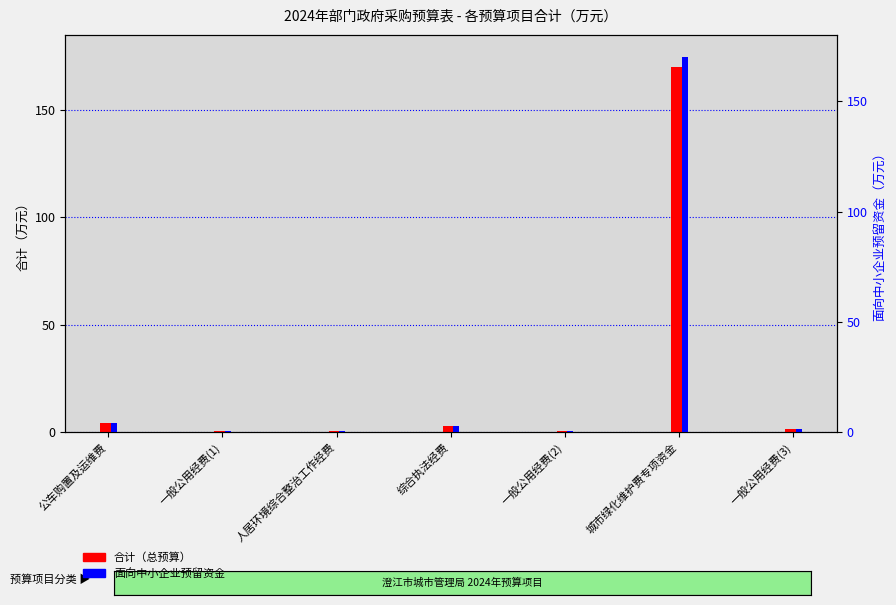

Between 公车购置及运维费 and 一般公用经费(2), which is larger?

公车购置及运维费